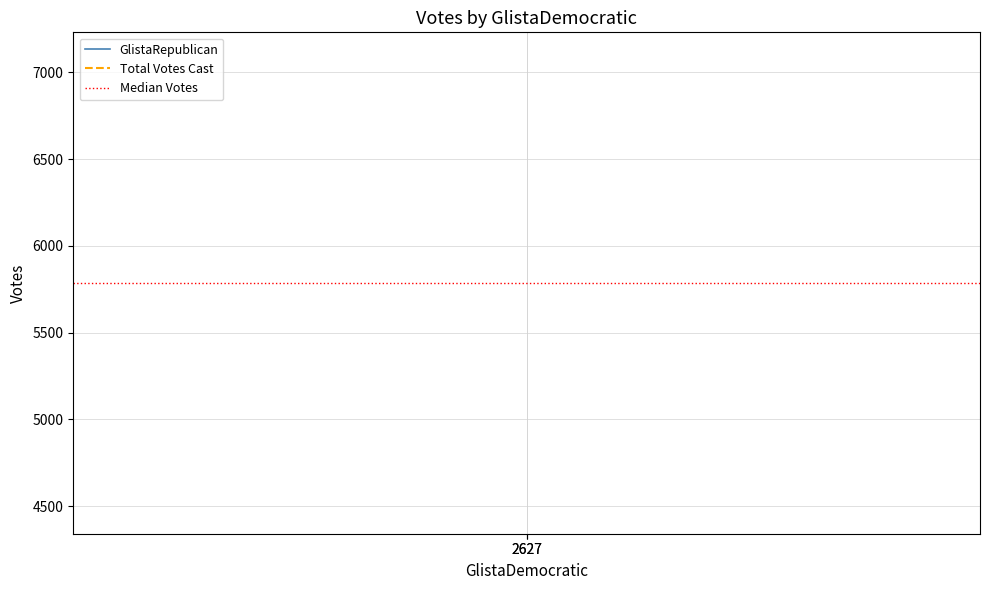

At which label is Median Votes closest to 5786?

2627